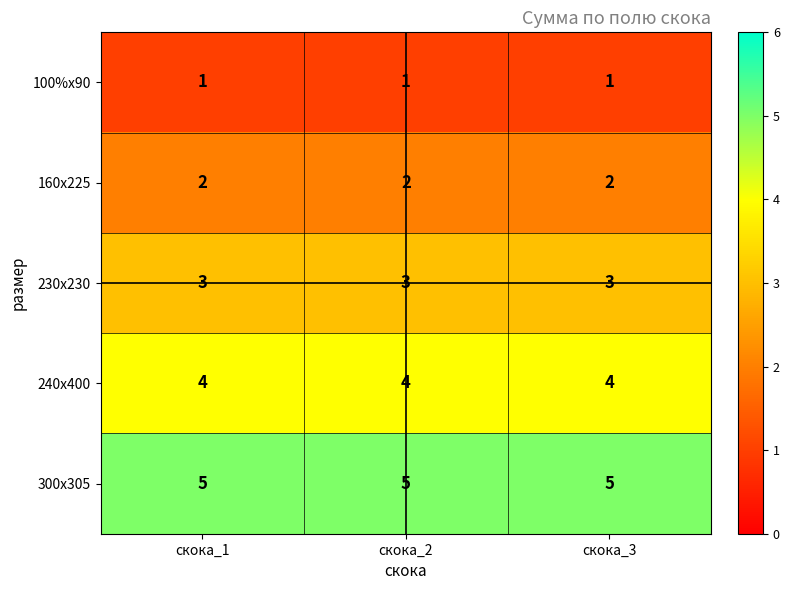

What is the average value of the 240х400 series?

4